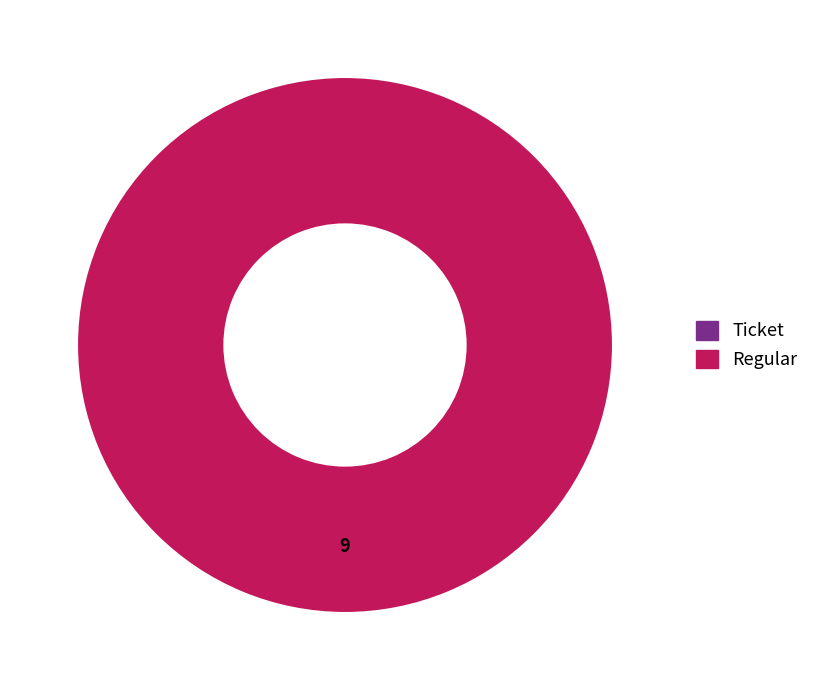

Is it true that Regular is 100% of the pie?

True